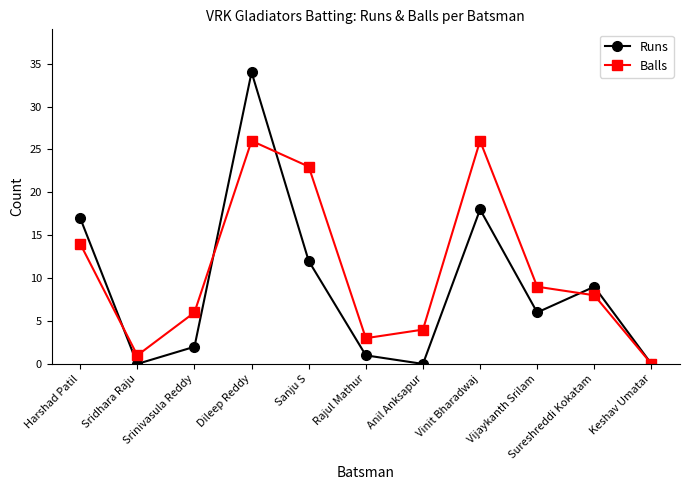

Which series has the largest range (max minus min)?

Runs